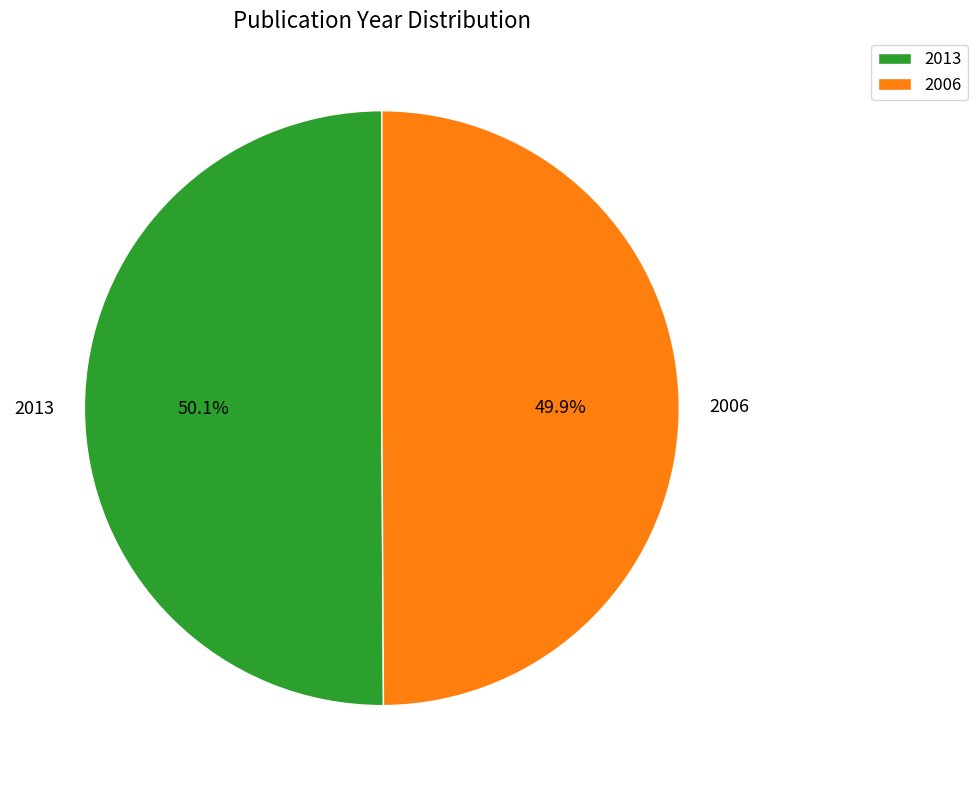

Approximately how many times larger is the value at 2006 compared to 2013?

1.0